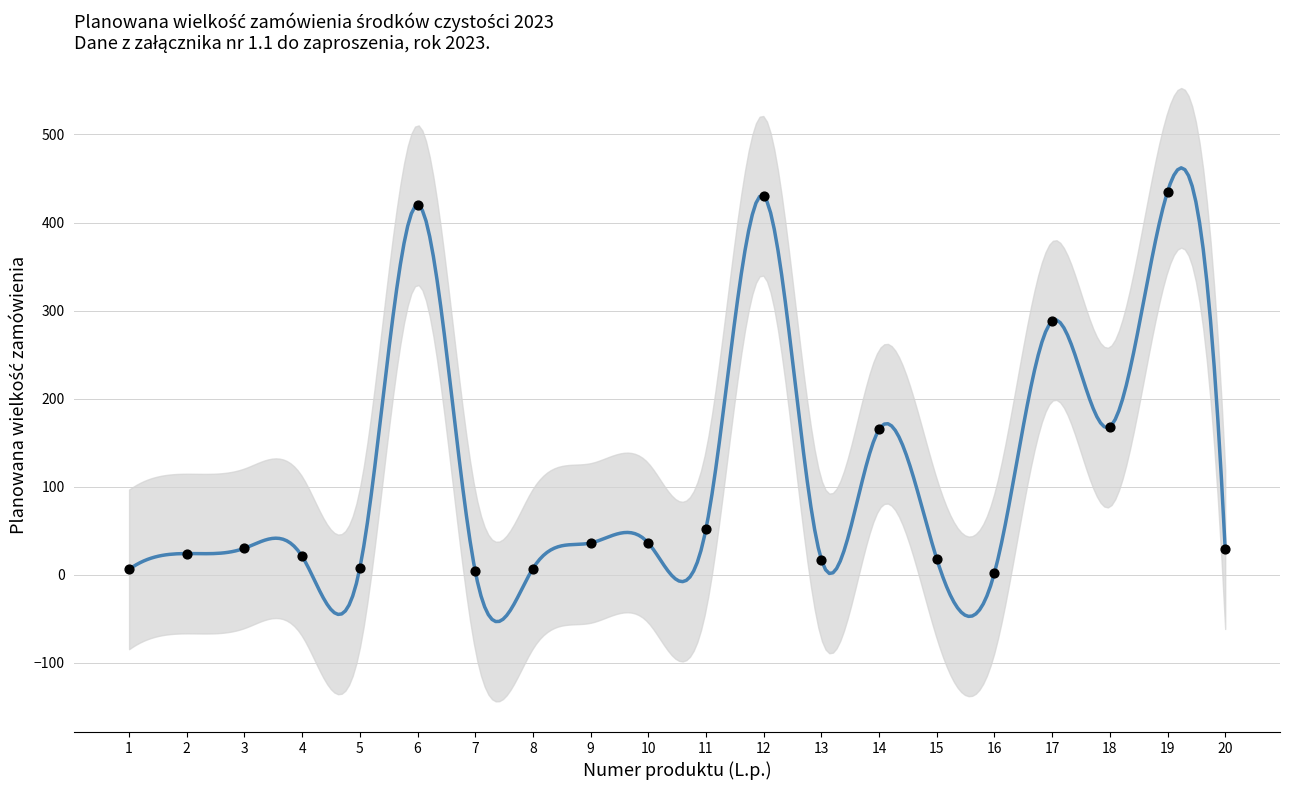

What is the change in value from 15 to 16?

-16.0